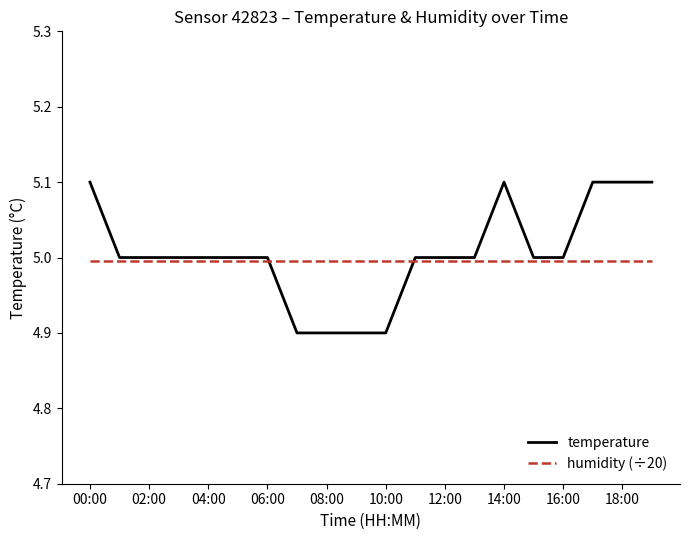

Reading left to right, list all the values displayed in this chart.

temperature: 5.1	5.0	5.0	5.0	5.0	5.0	5.0	4.9	4.9	4.9	4.9	5.0	5.0	5.0	5.1	5.0	5.0	5.1	5.1	5.1
humidity (÷20): 5.0	5.0	5.0	5.0	5.0	5.0	5.0	5.0	5.0	5.0	5.0	5.0	5.0	5.0	5.0	5.0	5.0	5.0	5.0	5.0